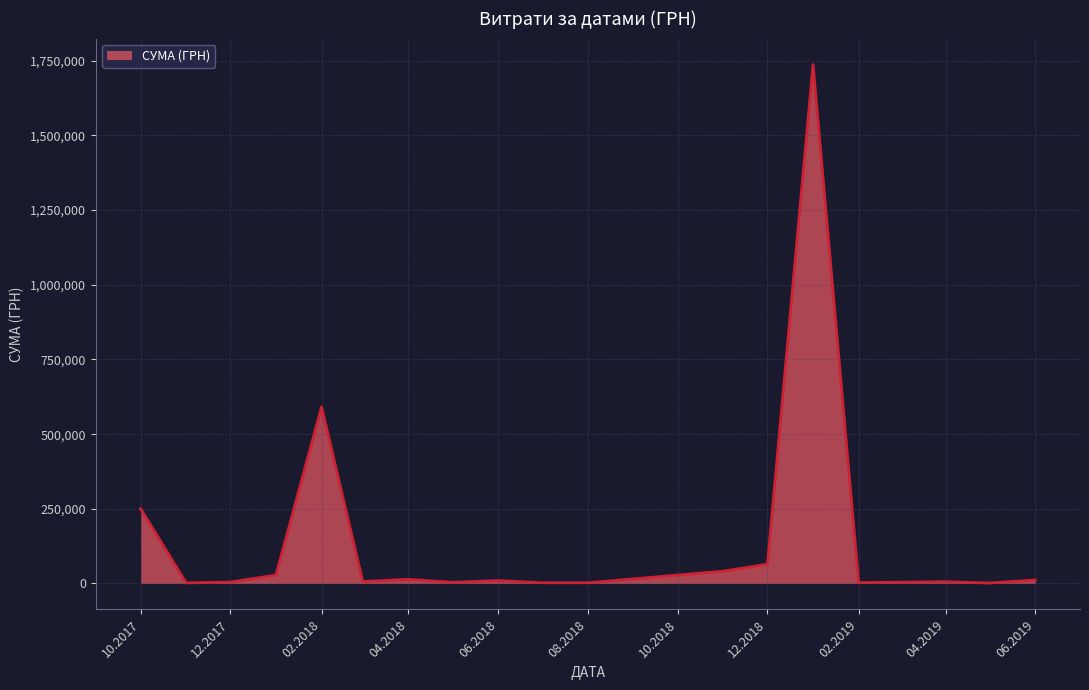

What is the maximum value shown in the chart?

1737479.7